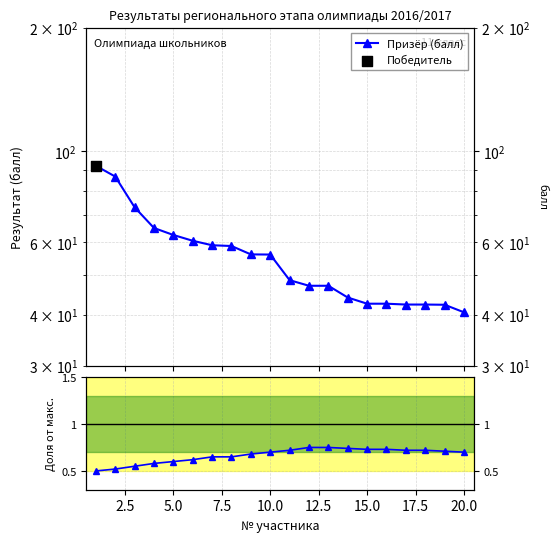

Which series has the largest Y range (max minus min)?

Призёр (балл)